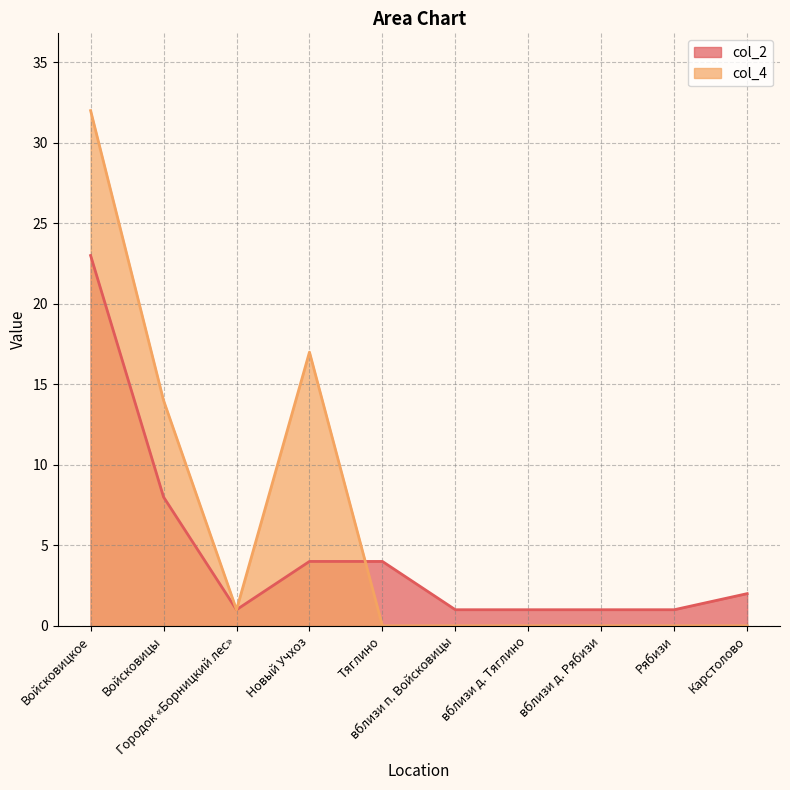

What is the difference between the highest and lowest values at Тяглино?

4